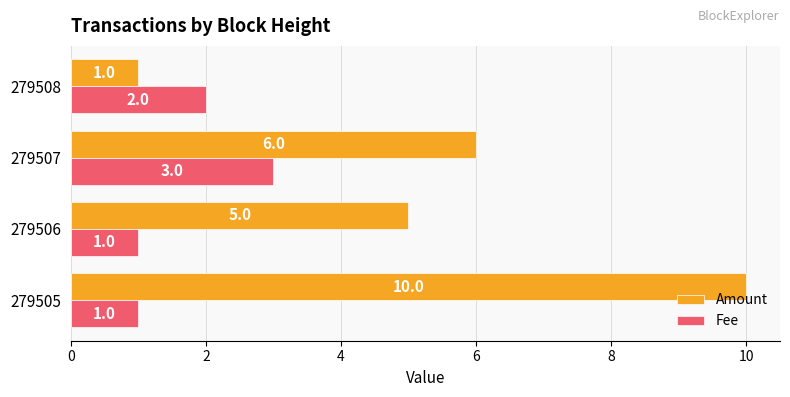

How many categories are shown in the chart?

4